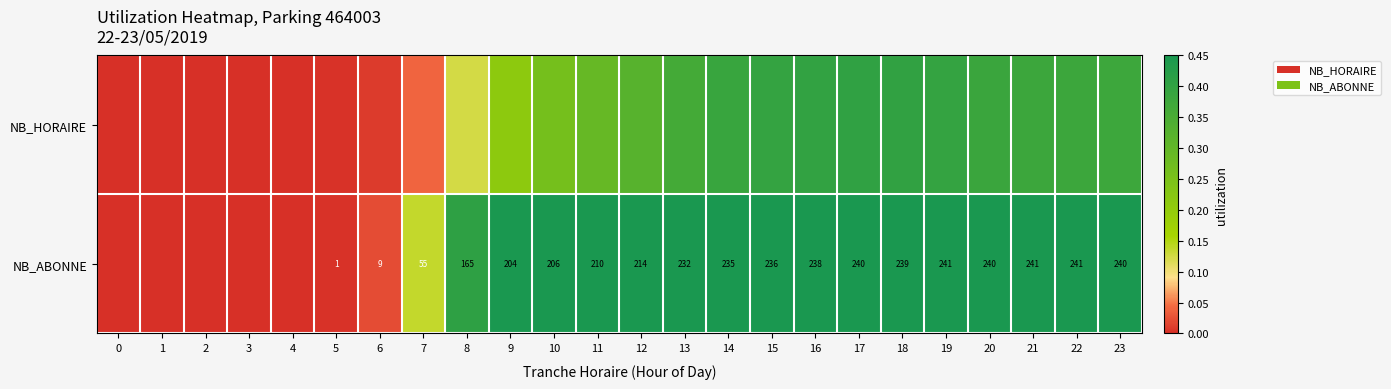

Which series changed the most between 16 and 19?

NB_ABONNE